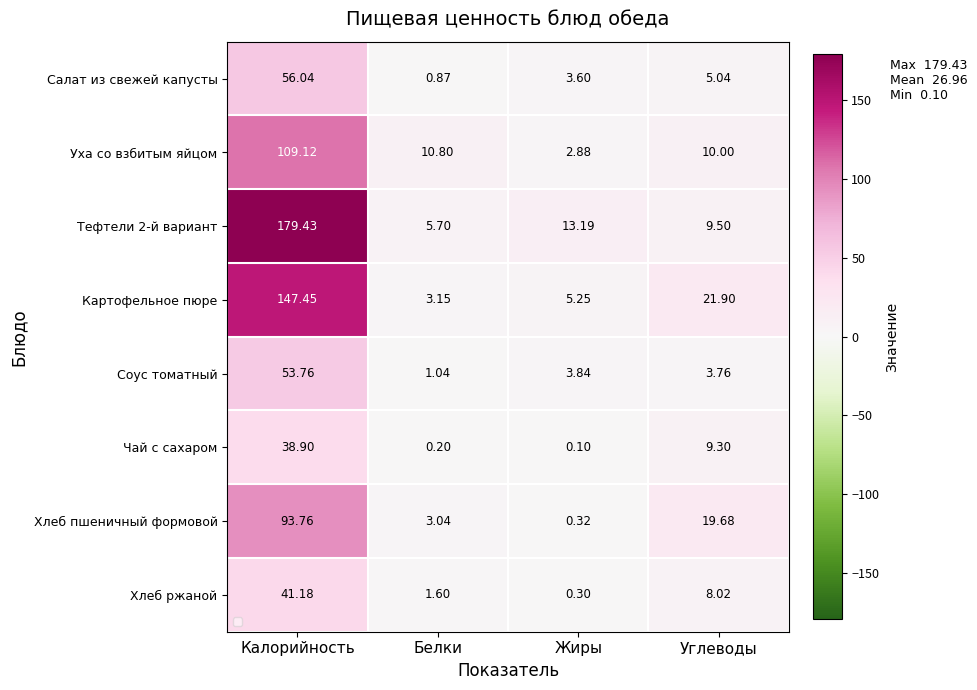

At which category does the chart reach its peak across all series?

Калорийность